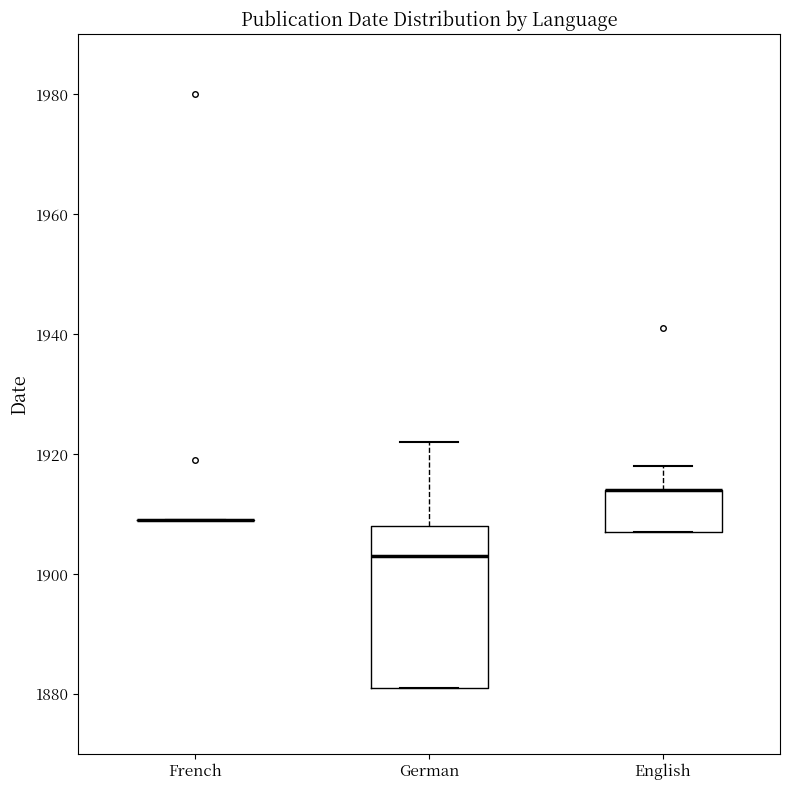

Reading left to right, read every box against the y-axis: the position of its median line, the range the box covers, and the ends of its whiskers. The values are not printed on the chart, so give them approximately, as read against the axis.

French: box collapsed to a line at 1910, whiskers 1910 to 1910
German: median 1904, box 1882 to 1908, whiskers 1882 to 1922
English: median 1914 (drawn on the box's upper edge), box 1908 to 1914, whiskers 1908 to 1918